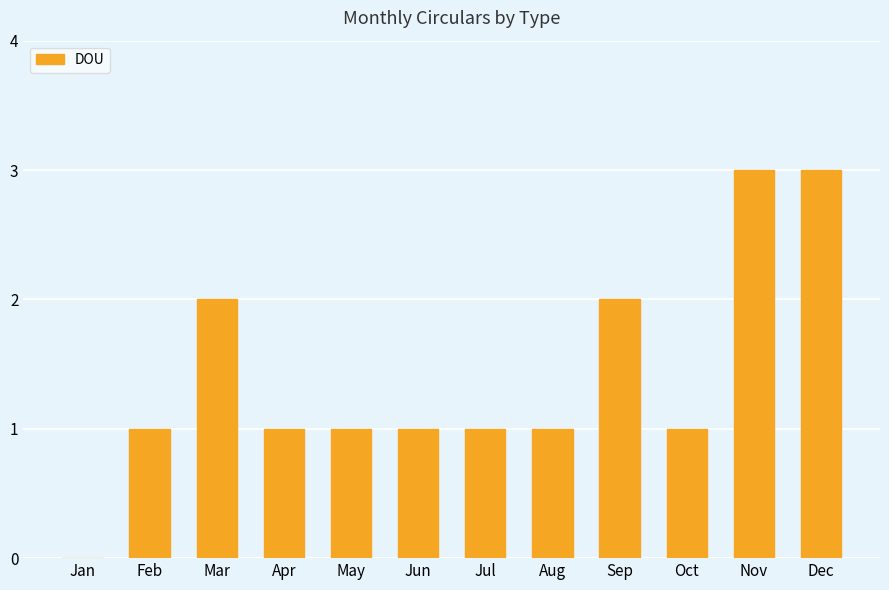

What value does the data have at Sep?

2